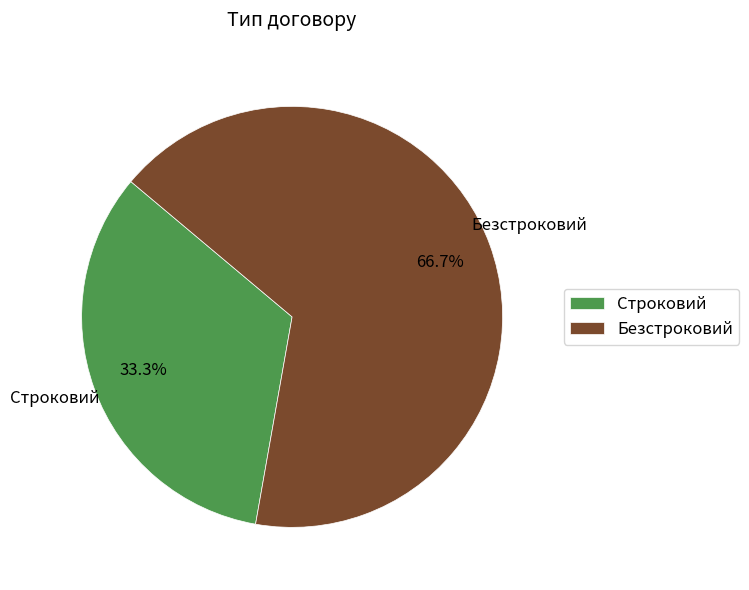

What percentage is the Строковий slice, to the nearest percent?

33%